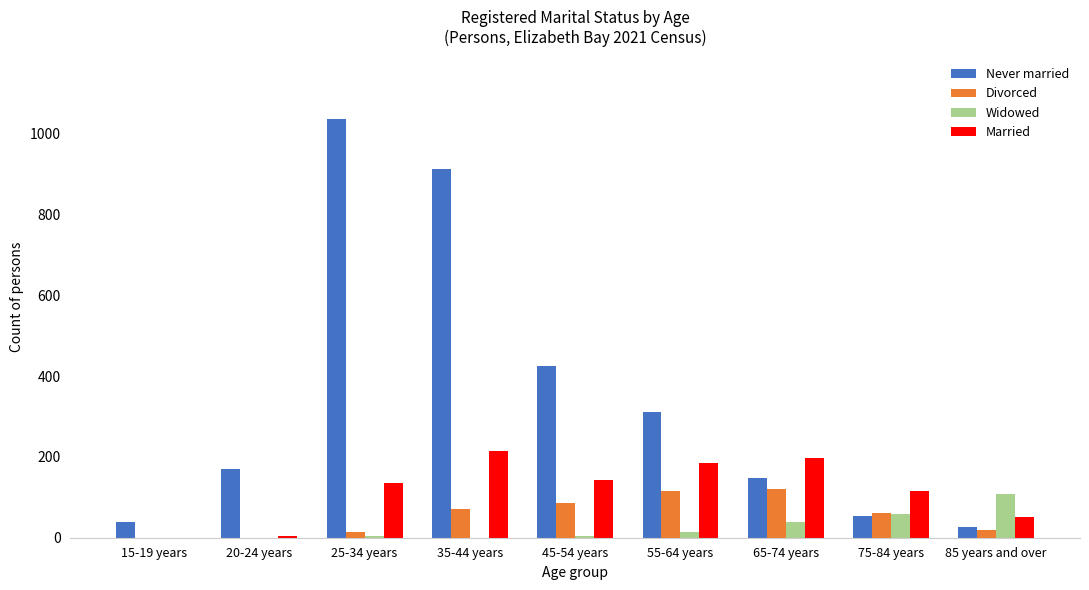

Is the value of Married at 15-19 years greater than the value of Never married at 15-19 years?

No